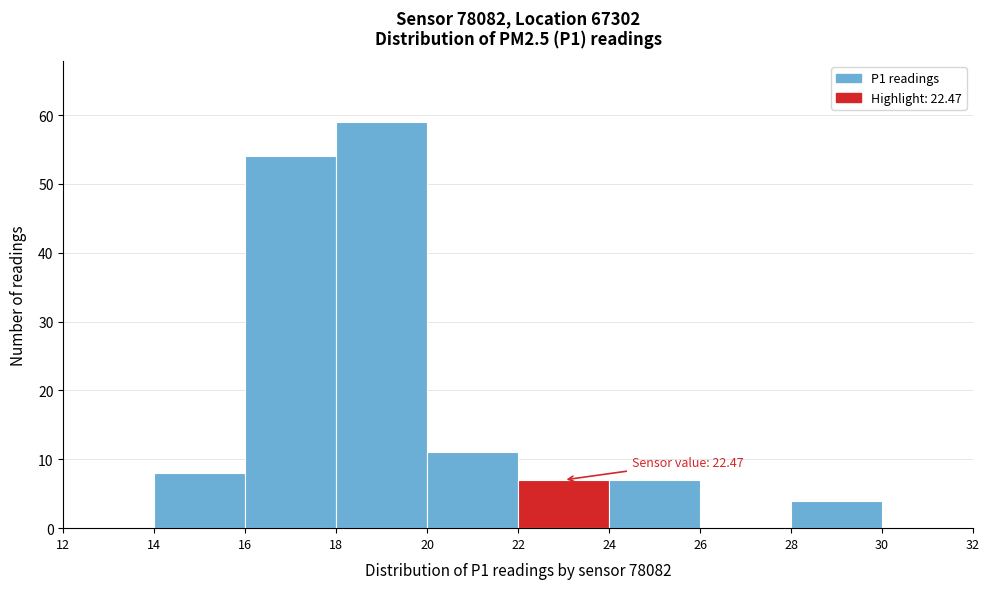

Which range on the x-axis has the tallest bar?

18 to 20